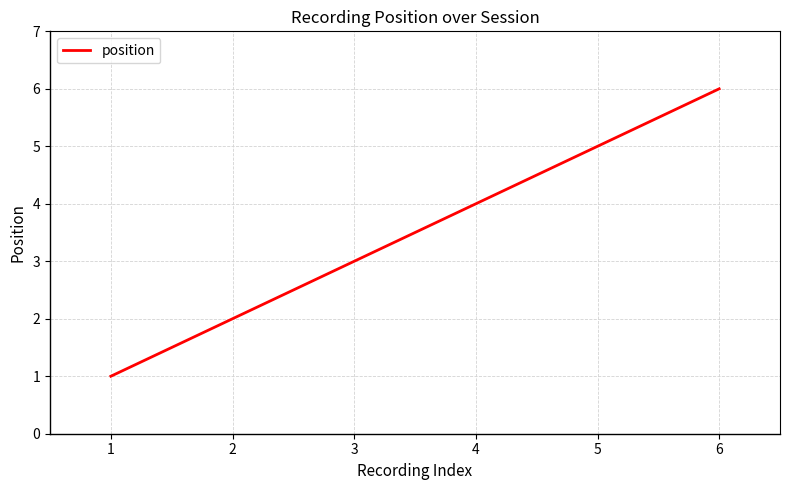

What is the difference between the maximum and minimum values?

5